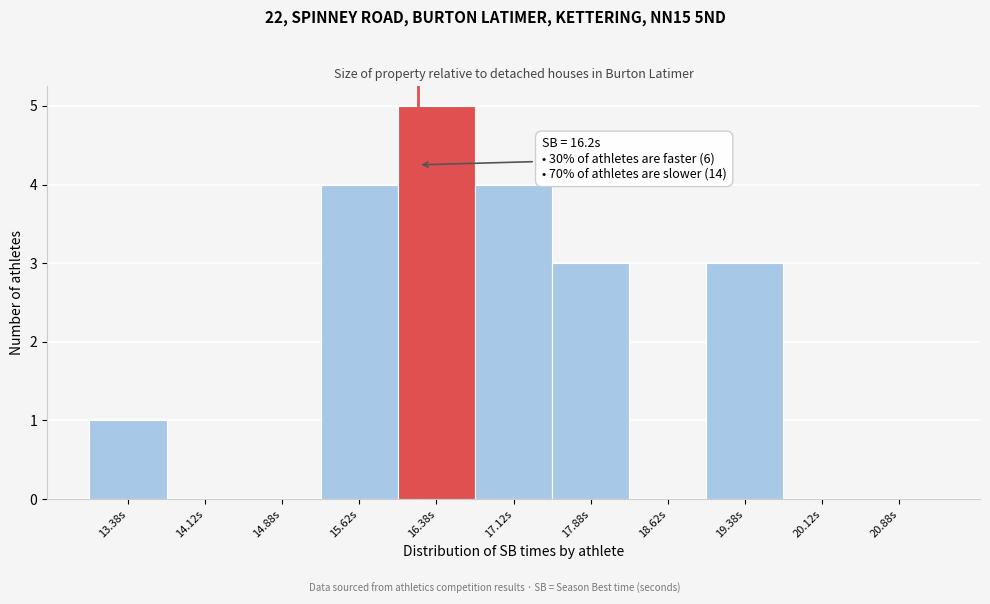

Which range on the x-axis has the tallest bar?

16.00 to 16.75